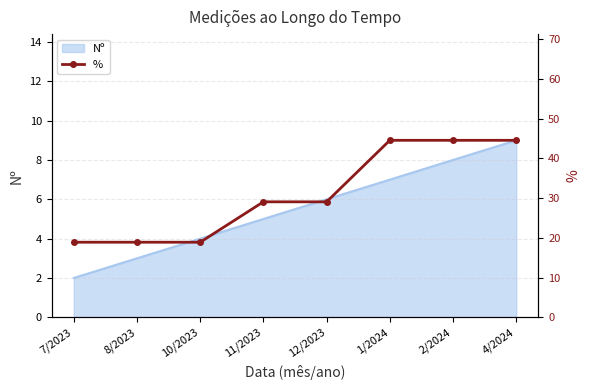

Reading left to right, extract all data points from this chart.

7/2023=18.9	8/2023=18.9	10/2023=18.9	11/2023=29.1	12/2023=29.1	1/2024=44.6	2/2024=44.6	4/2024=44.6